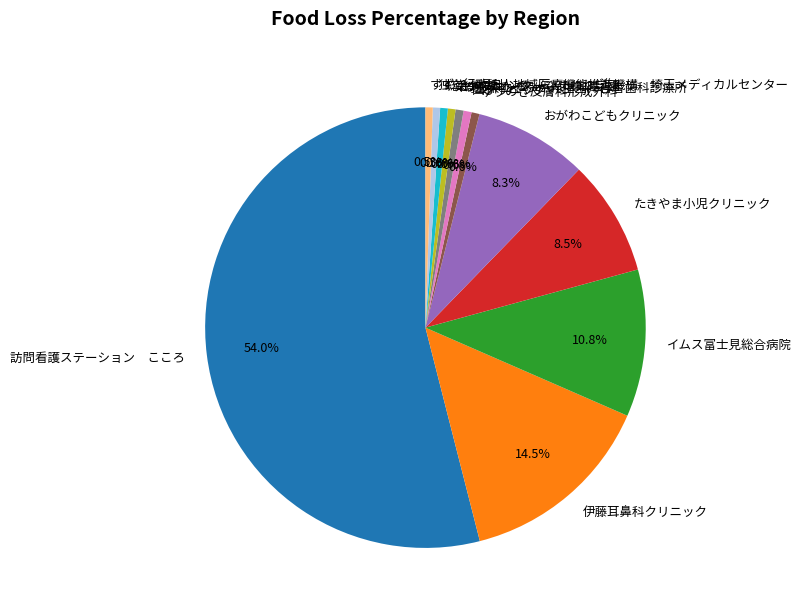

Between 埼玉県立そうか光生園障害者歯科診療所 and 伊藤耳鼻科クリニック, which is larger?

伊藤耳鼻科クリニック